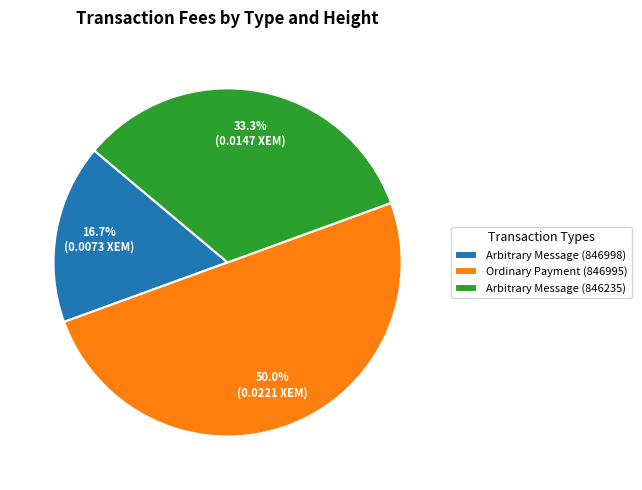

How many segments does this pie chart have?

3